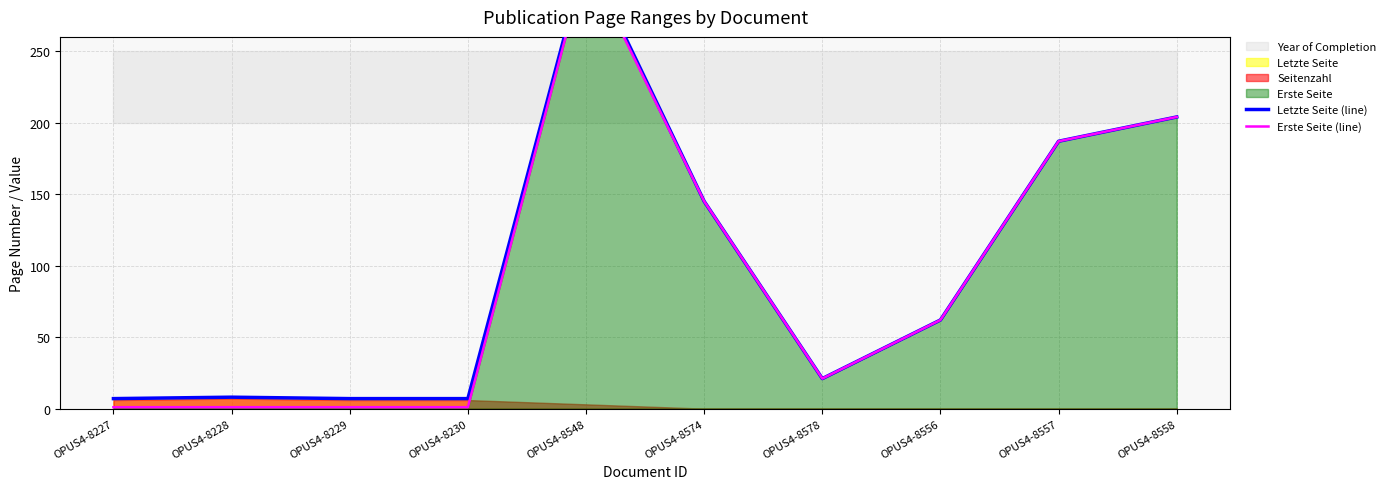

What is the highest value of the Letzte Seite (line) series?

317